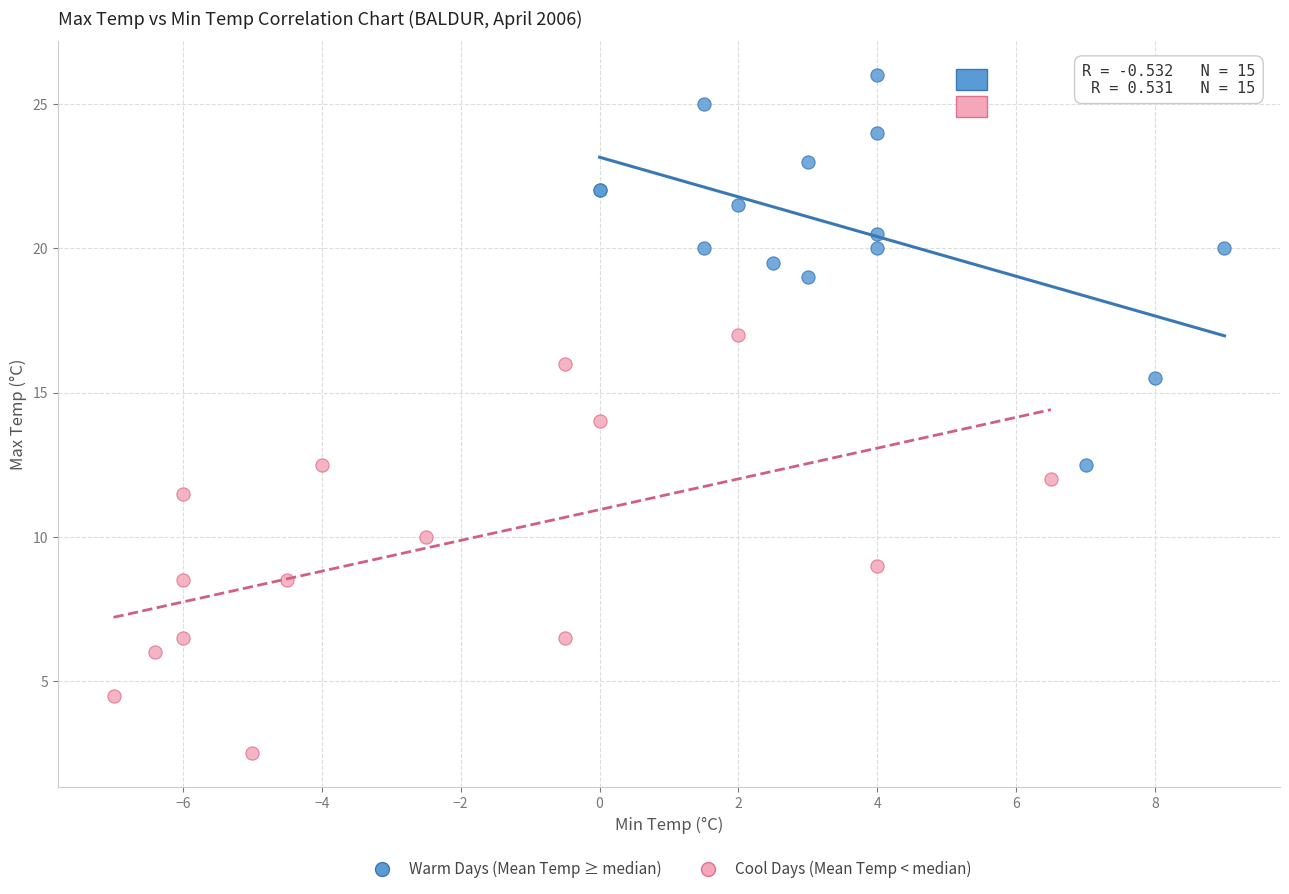

Which series reaches the minimum Y coordinate?

Cool Days (Mean Temp < median)